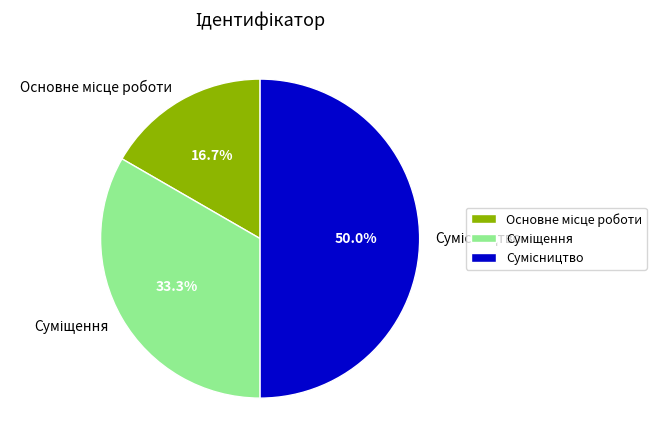

Does any single category account for the majority?

No